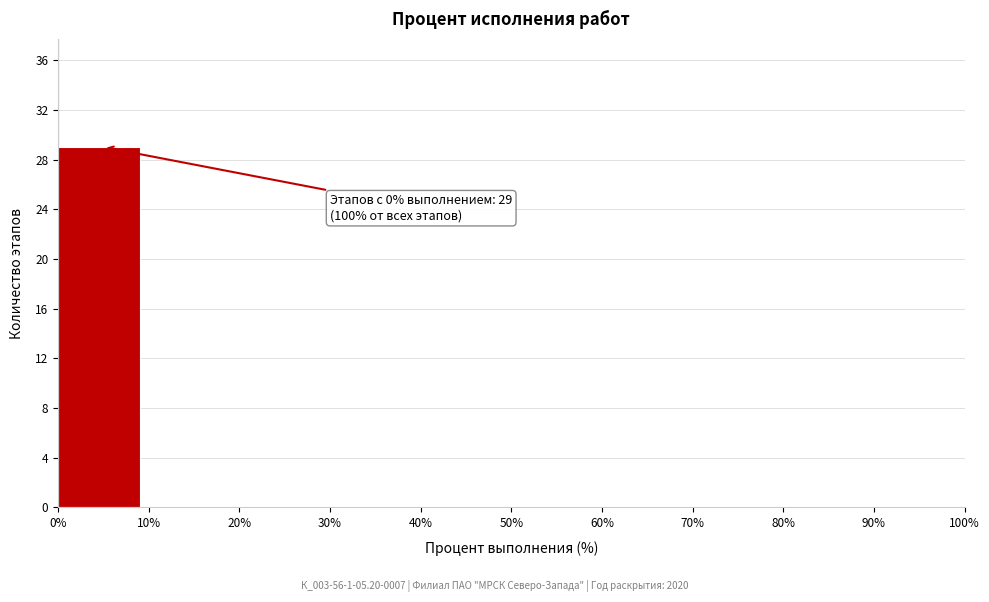

Over which range of the x-axis is the bar tallest?

0% to 10%